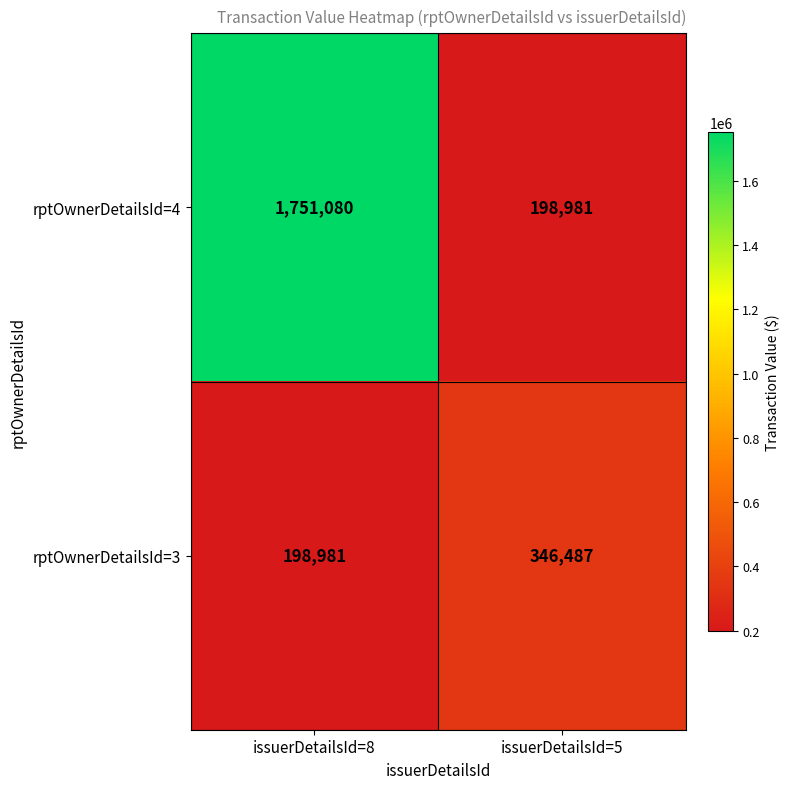

Which series has the largest range (max minus min)?

rptOwnerDetailsId=4